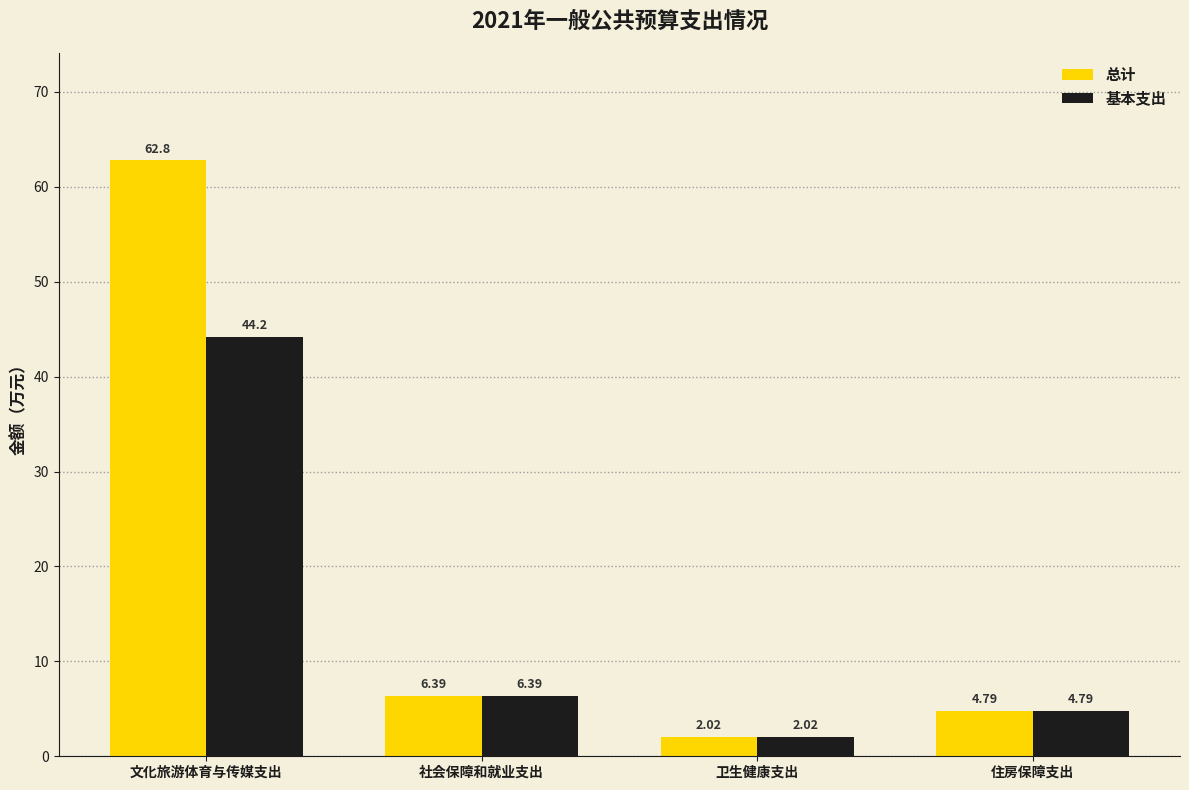

What is the difference between the second highest and second lowest values in the 总计 series?

1.6